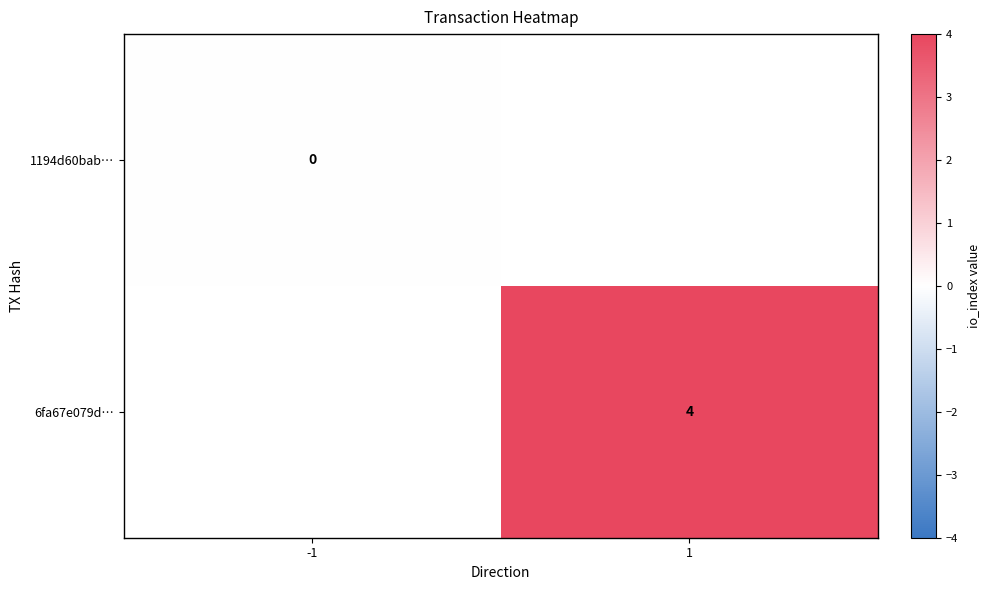

Is the value of 6fa67e079d… at 1 greater than the value of 1194d60bab… at -1?

Yes